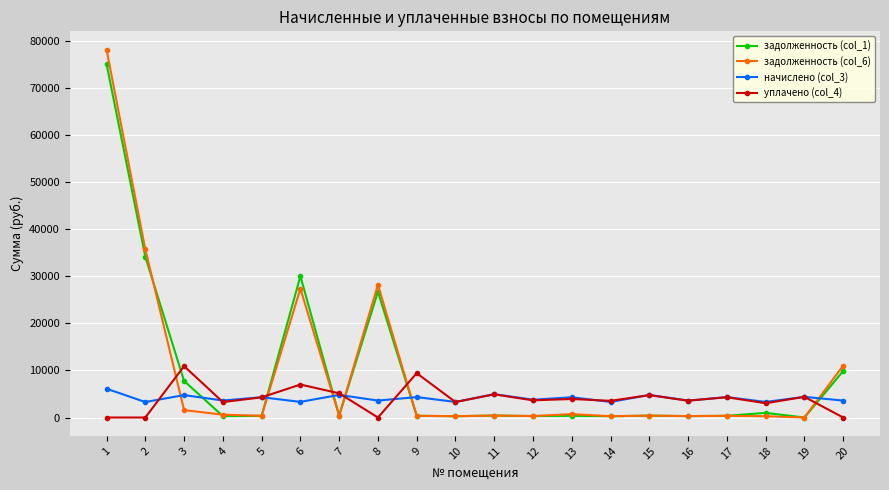

Which series has the largest range (max minus min)?

задолженность (col_6)